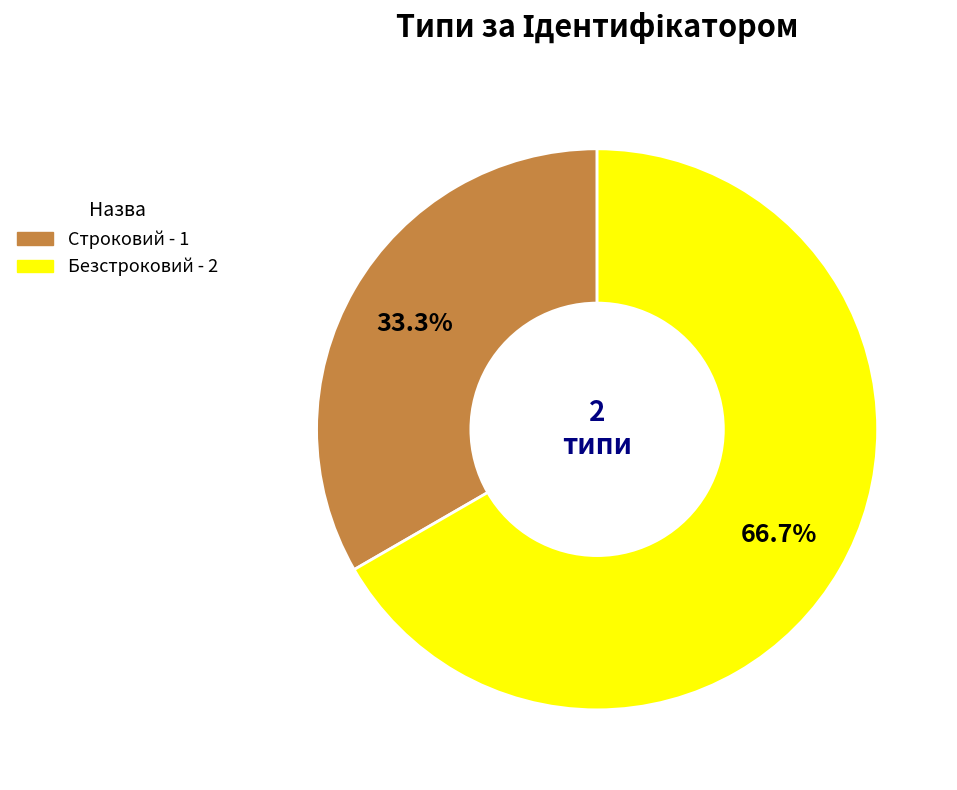

Between Безстроковий and Строковий, which is larger?

Безстроковий